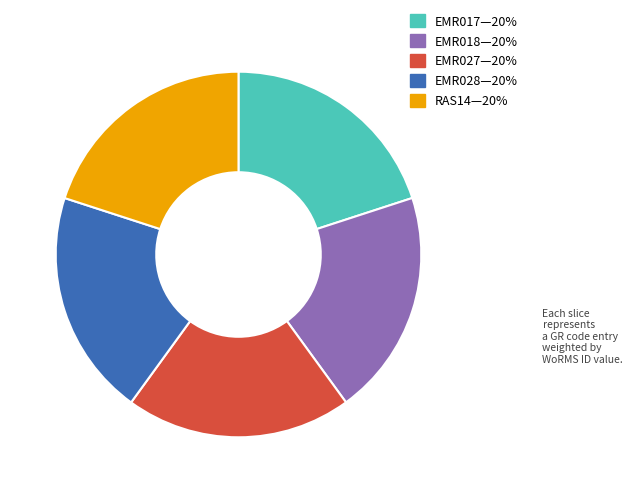

Approximately how many times larger is the value at EMR018—20% compared to EMR017—20%?

1.0